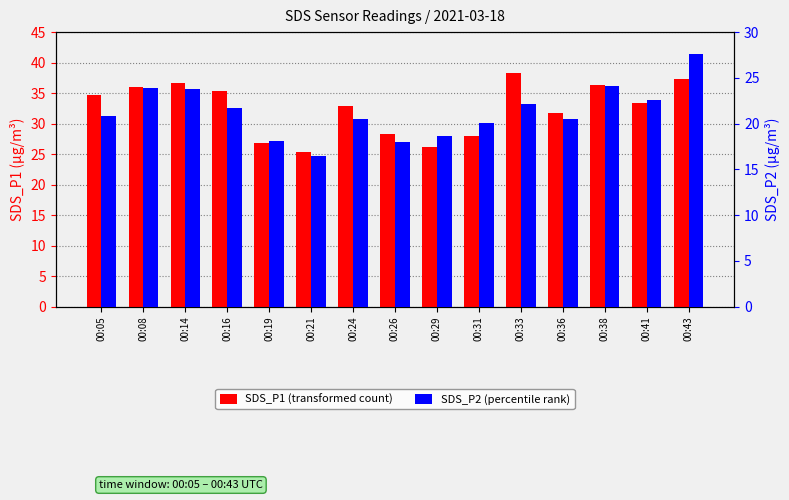

What is the sum of the SDS_P1 (transformed count) values at 00:08 and 00:24?

69.0